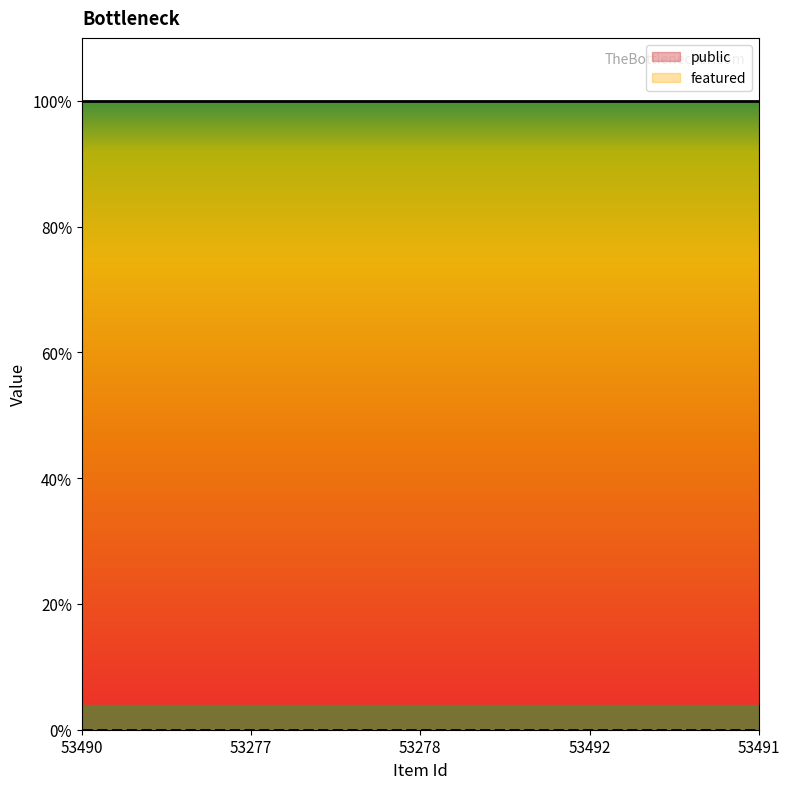

Which series has the largest total across all categories?

public